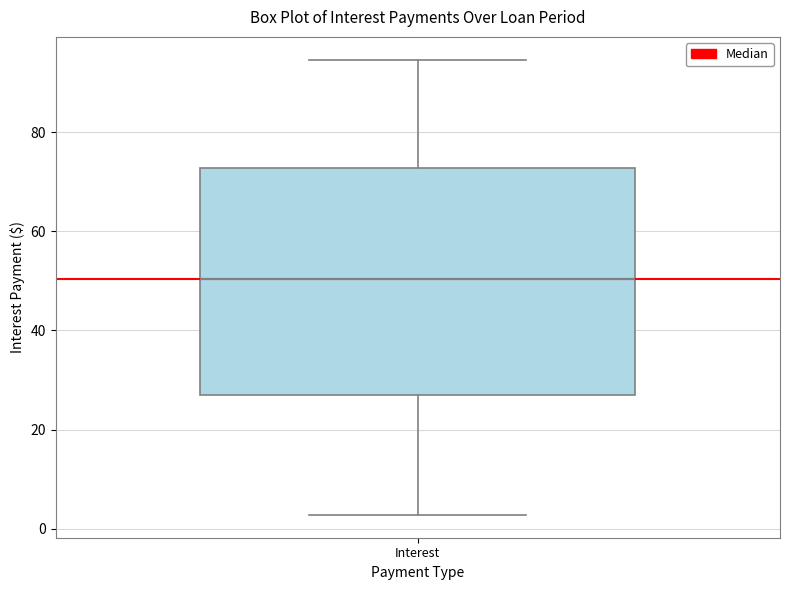

Where is the upper edge of the box for Interest on the y-axis? The values are not printed on the chart, so give them approximately, as read against the axis.

72